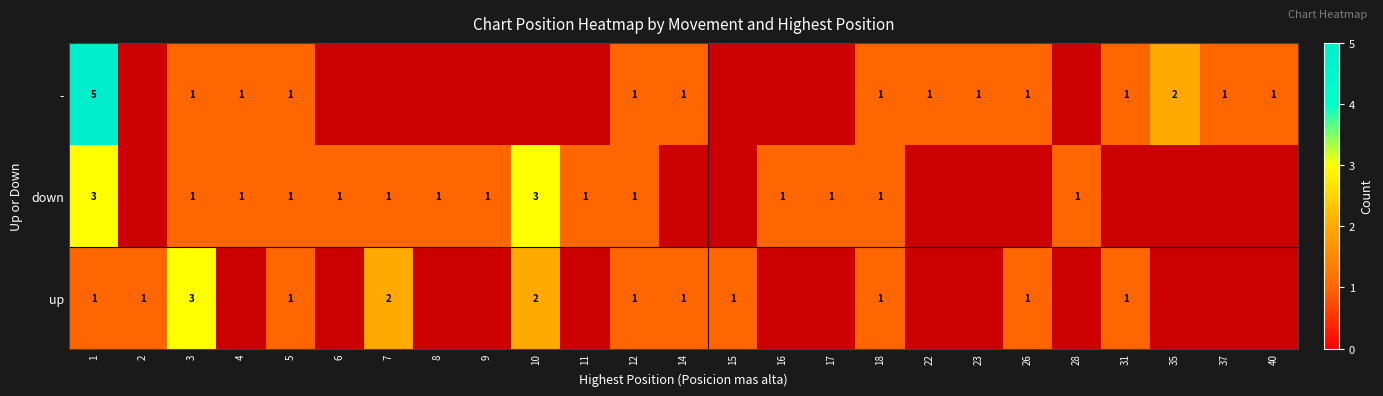

True or false: up has a value of 0.3 at 15.

False